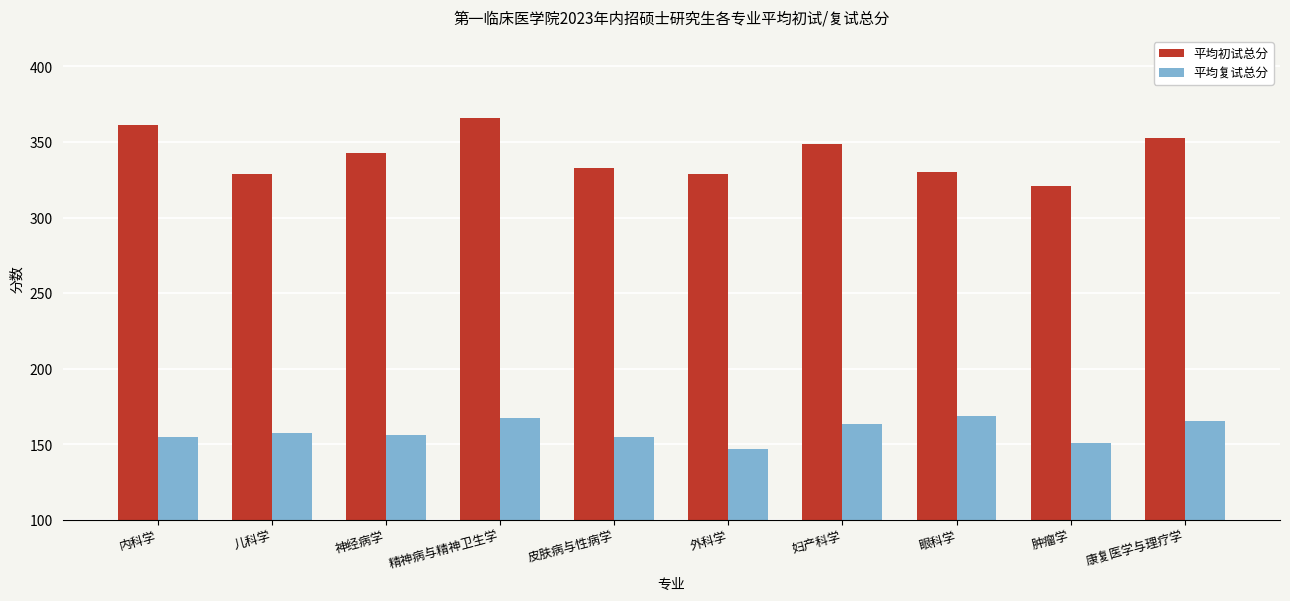

What is the label of the 6th bar from the left?

外科学